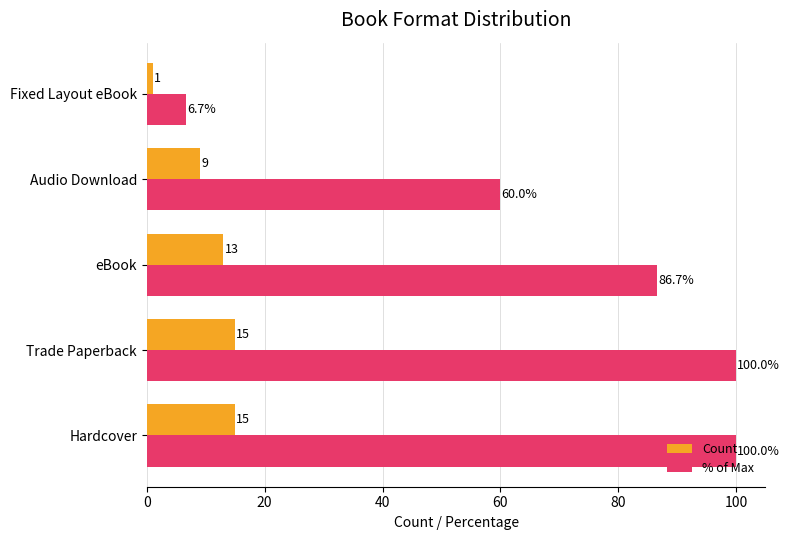

Between Hardcover and eBook, which series saw the biggest shift?

% of Max